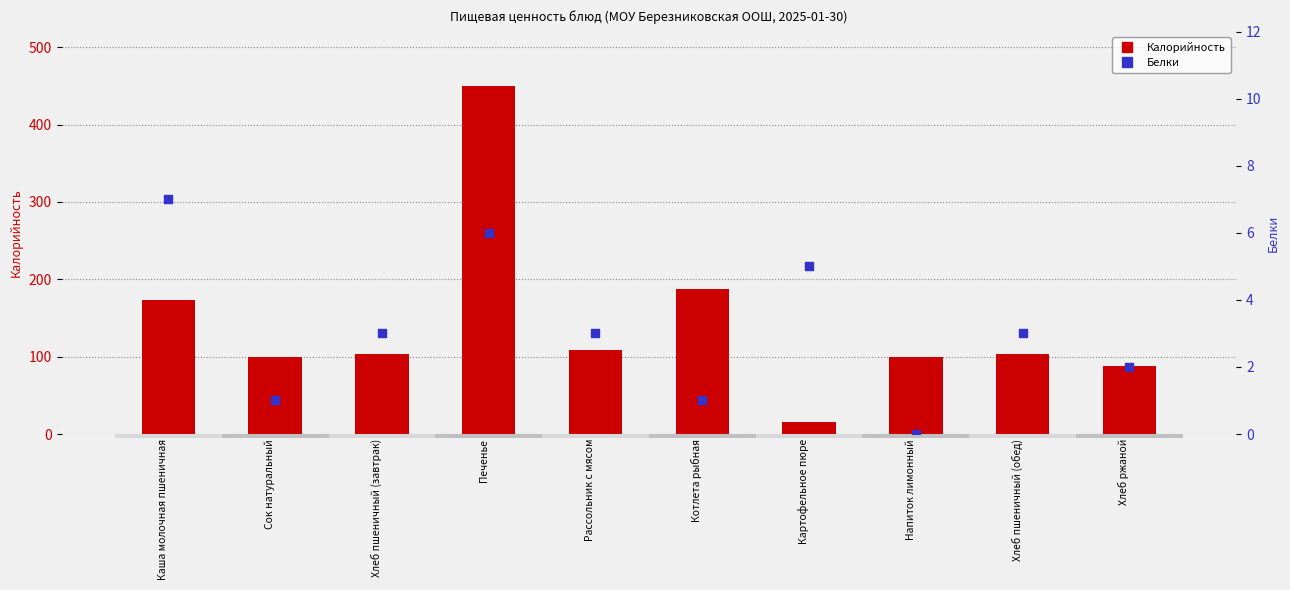

Which series has the largest total across all categories?

Калорийность